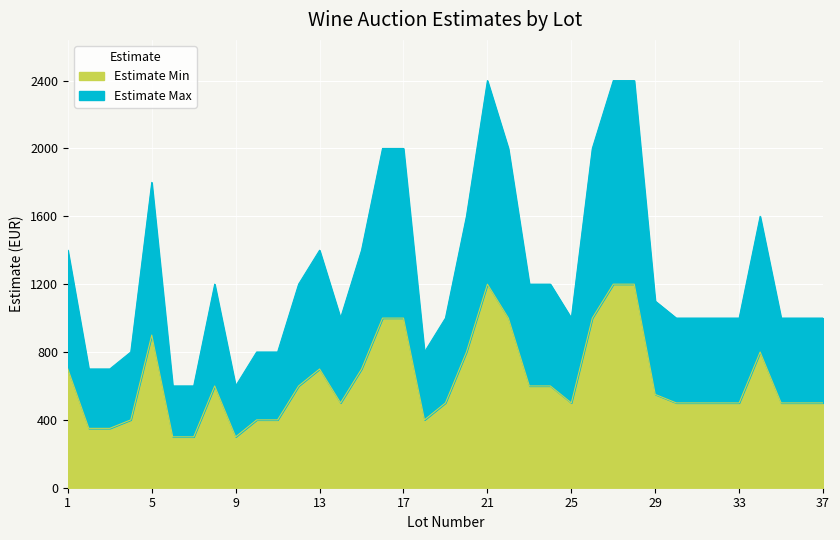

Where is the first local minimum for Estimate Max?

9